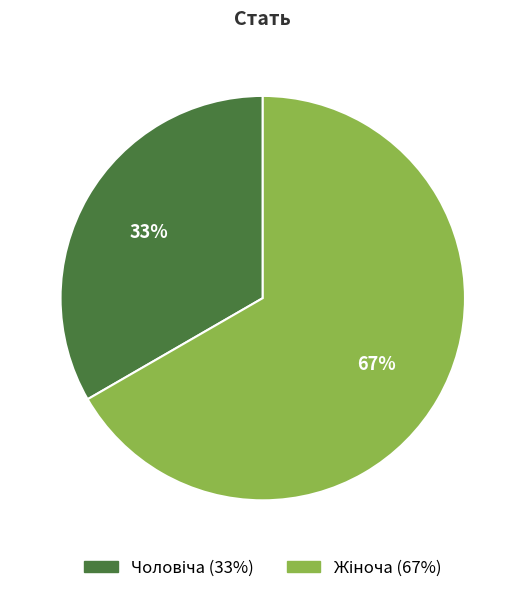

Is there any slice that represents more than half of the pie?

Yes